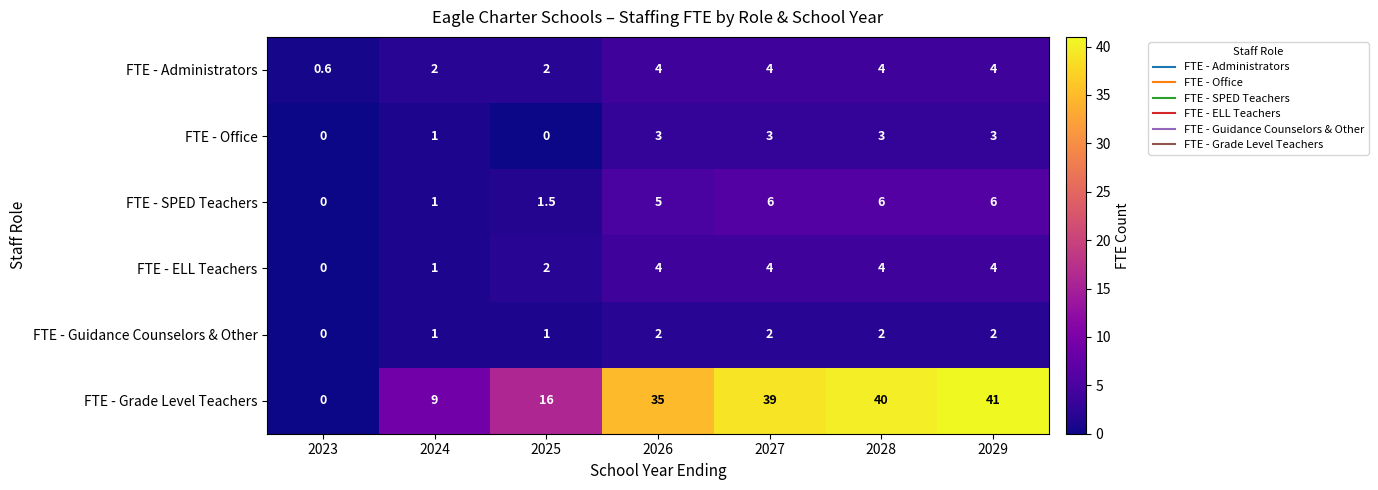

At how many categories does at least one series exceed 14?

5